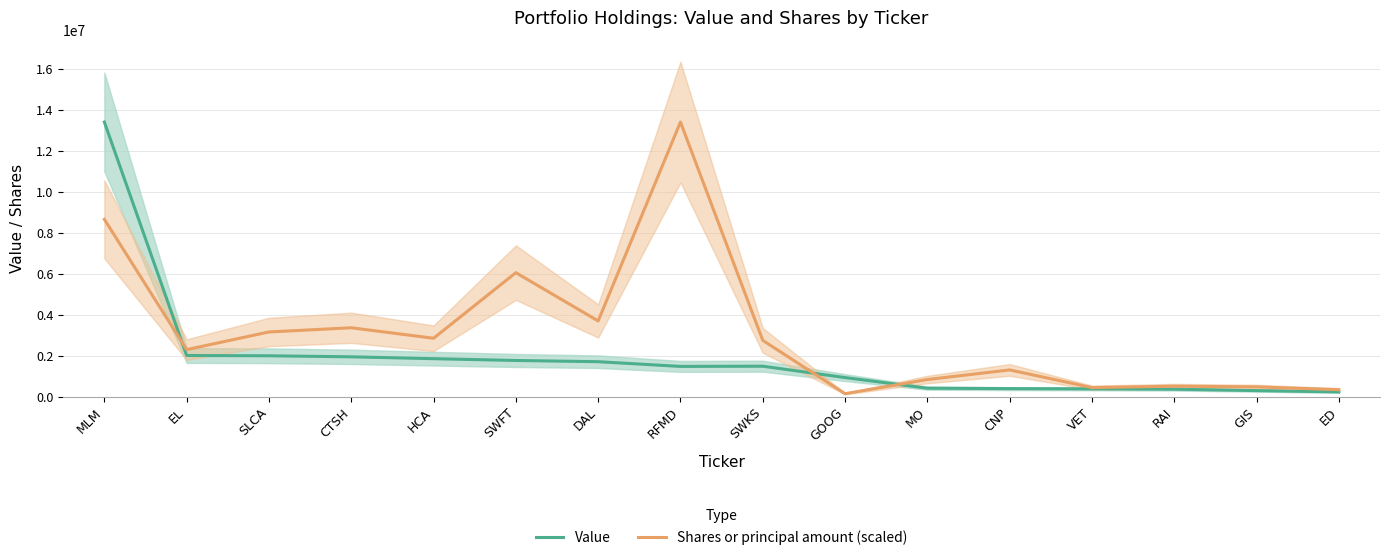

Reading right to left, extract all data points from this chart.

Value: 224000.0	288000.0	357000.0	374000.0	385000.0	406000.0	924000.0	1479000.0	1469000.0	1699000.0	1759000.0	1846000.0	1937000.0	1988000.0	2002000.0	13395000.0
Shares or principal amount (scaled): 332954.1	469550.7	503699.8	435401.5	1297667.3	828116.6	136596.6	2740468.5	13395000.0	3688107.1	6044397.7	2842915.9	3355153.0	3150258.1	2287992.4	8648269.6